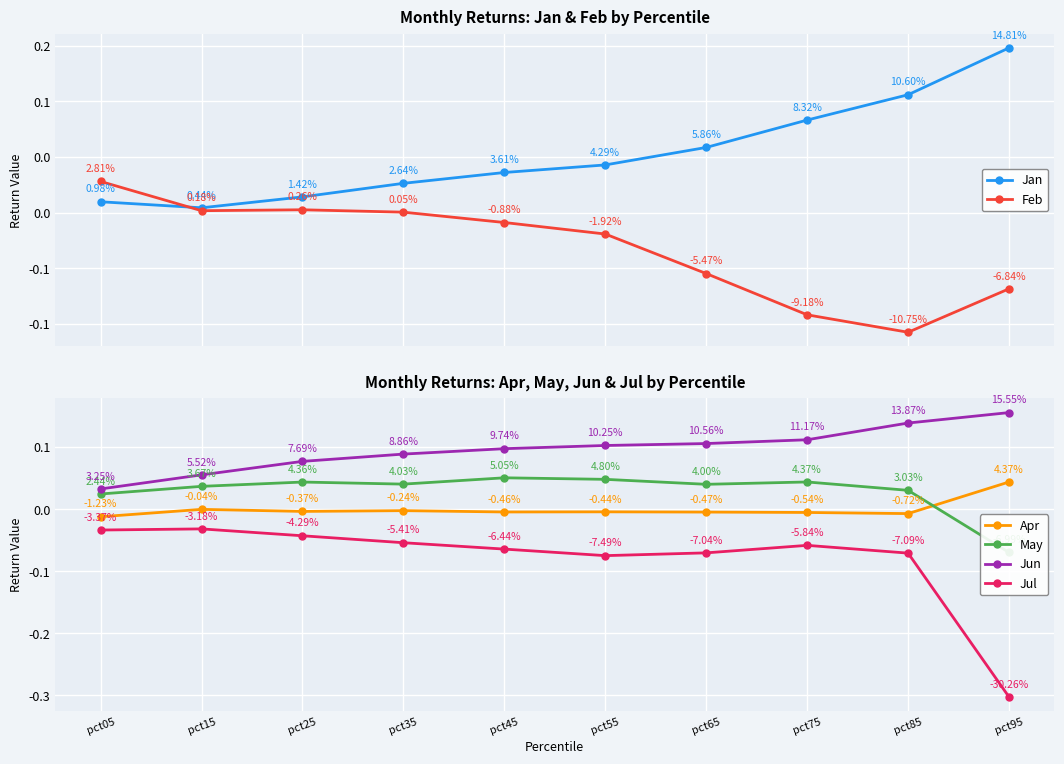

What is the difference between the second highest and minimum values in the Jul series?

0.3